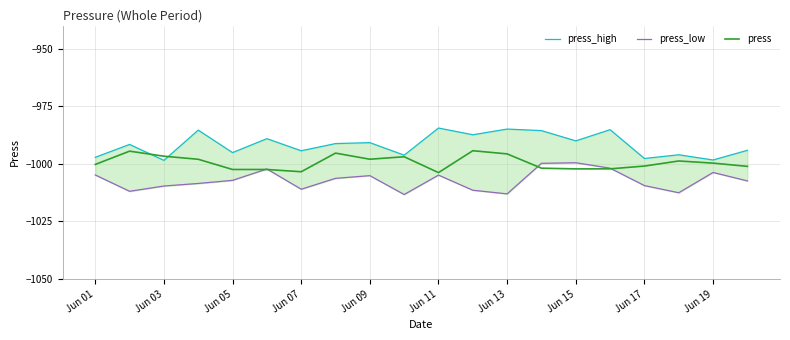

True or false: press has a value of -1003.4 at Jun 07.

True